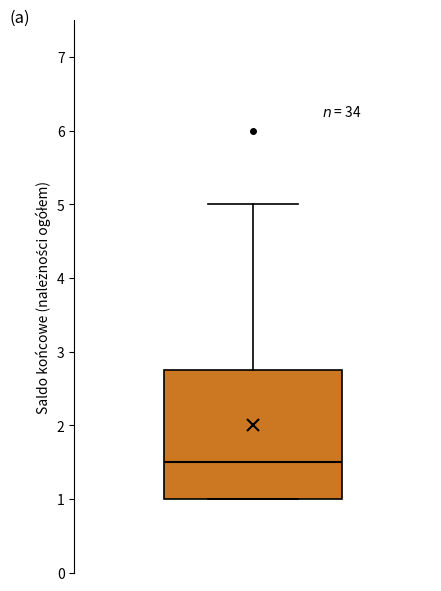

Transcribe this box plot: give where the median line is, the range the box spans, and where the two whiskers end, as read against the y-axis. The values are not printed on the chart, so give them approximately, as read against the axis.

median 1.5, box 1.0 to 2.8, whiskers 1.0 to 5.0